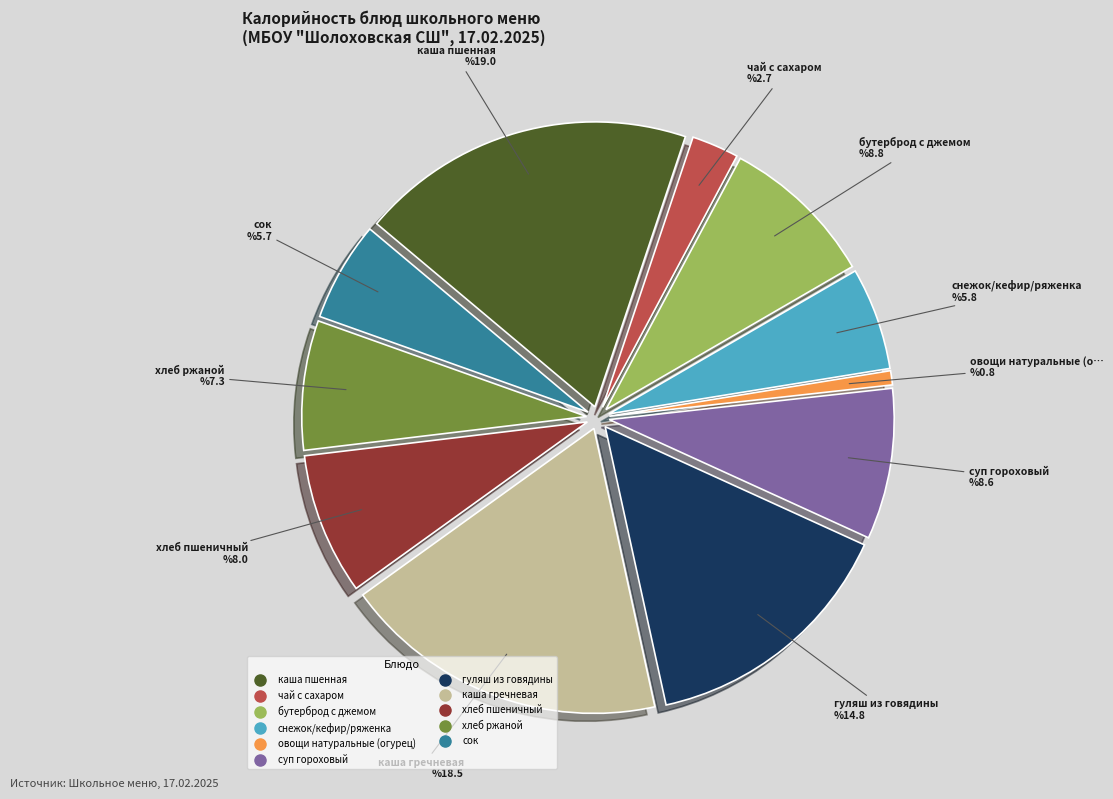

Is the sum of чай с сахаром and овощи натуральные (огурец) greater than half?

No